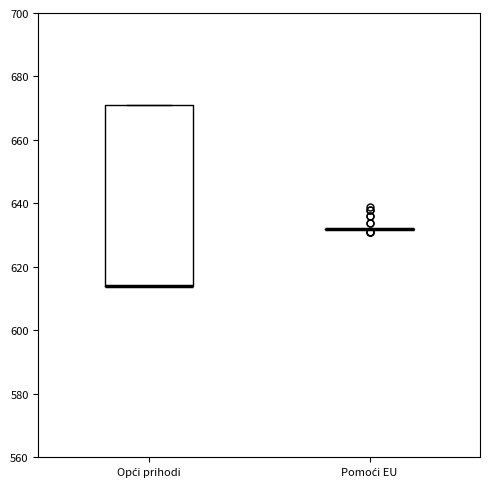

Comparing the boxes themselves (not the whiskers), which one is the tallest?

Opći prihodi